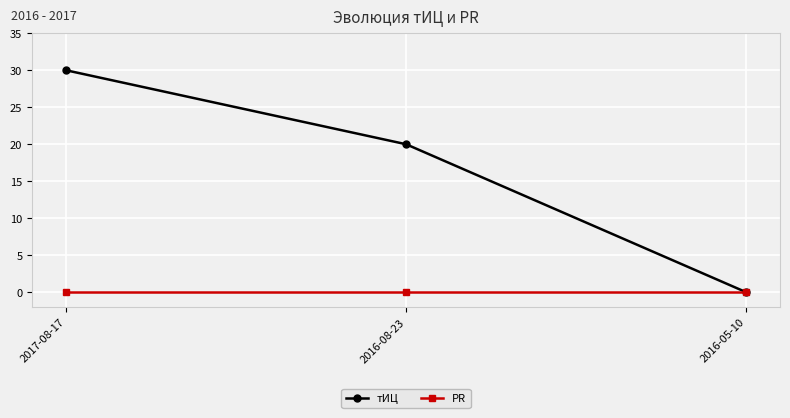

What is the difference between the тИЦ values at 2017-08-17 and 2016-05-10?

30